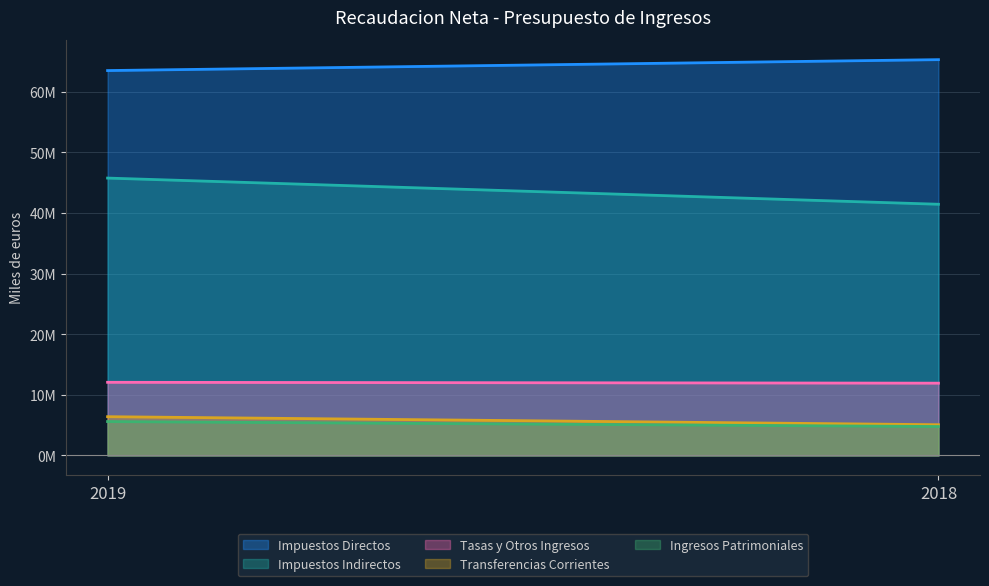

Is it true that Tasas y Otros Ingresos equals 12065991 at 2019?

True